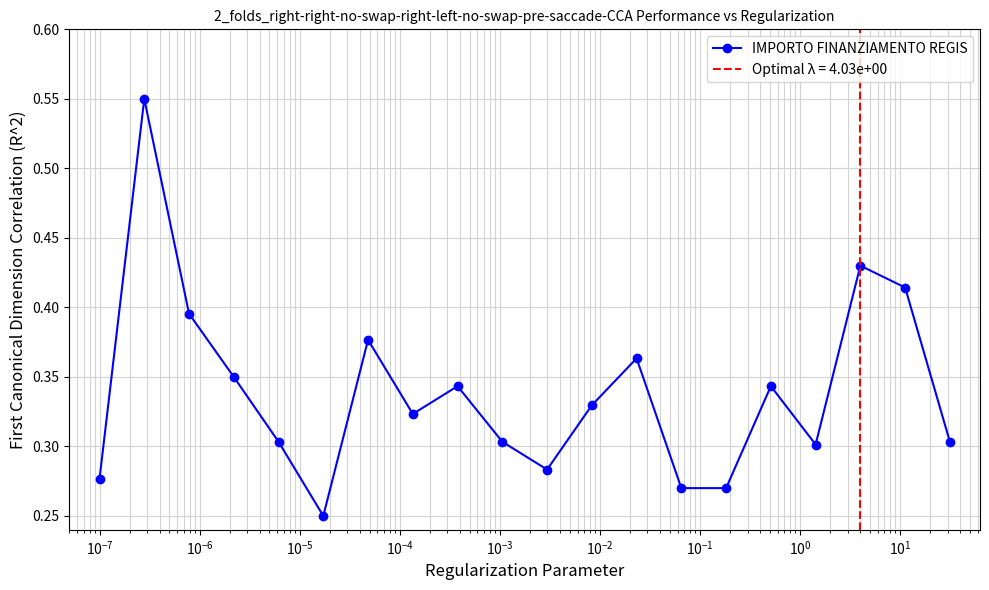

How many interior local peaks does the IMPORTO FINANZIAMENTO REGIS series have?

6